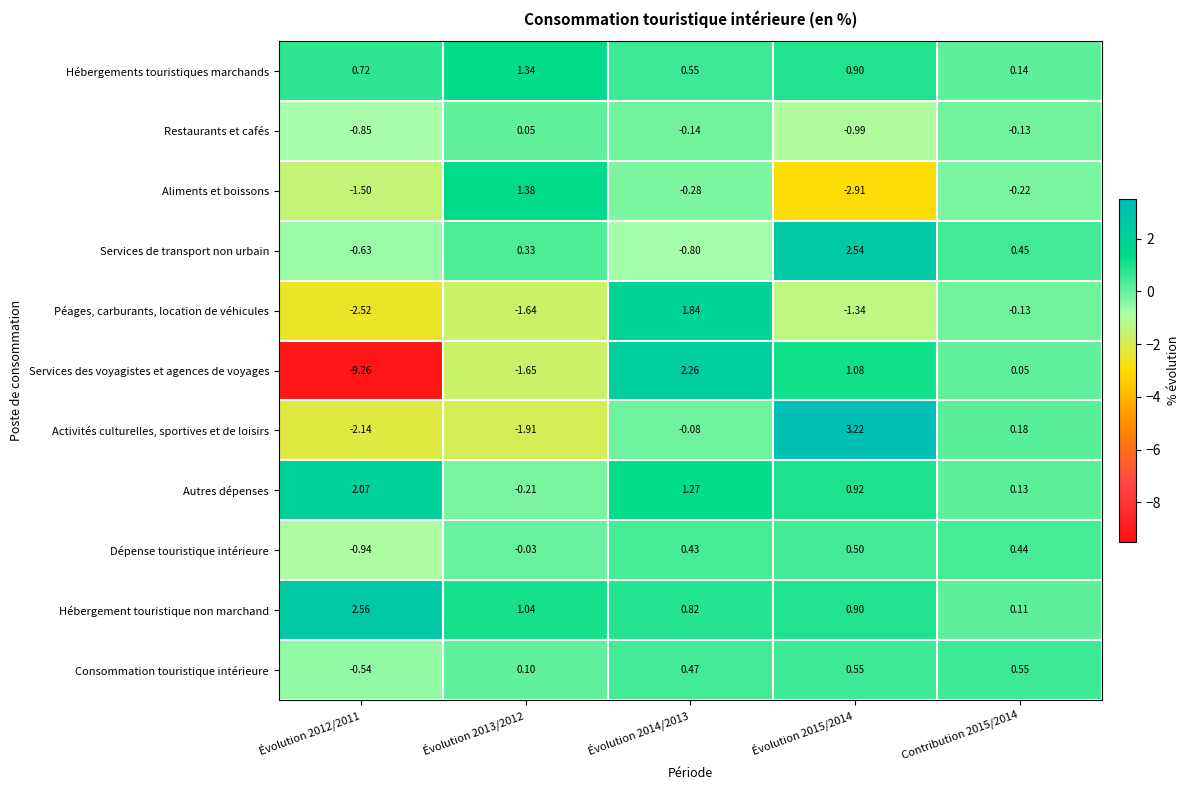

At Évolution 2012/2011, list the series in order from largest to smallest.

Hébergement touristique non marchand, Autres dépenses, Hébergements touristiques marchands, Consommation touristique intérieure, Services de transport non urbain, Restaurants et cafés, Dépense touristique intérieure, Aliments et boissons, Activités culturelles, sportives et de loisirs, Péages, carburants, location de véhicules, Services des voyagistes et agences de voyages